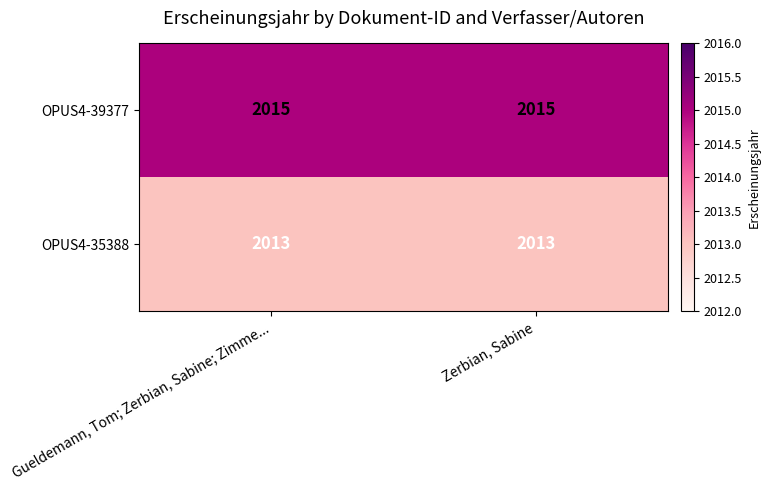

What value does the OPUS4-39377 series have at Zerbian, Sabine?

2015